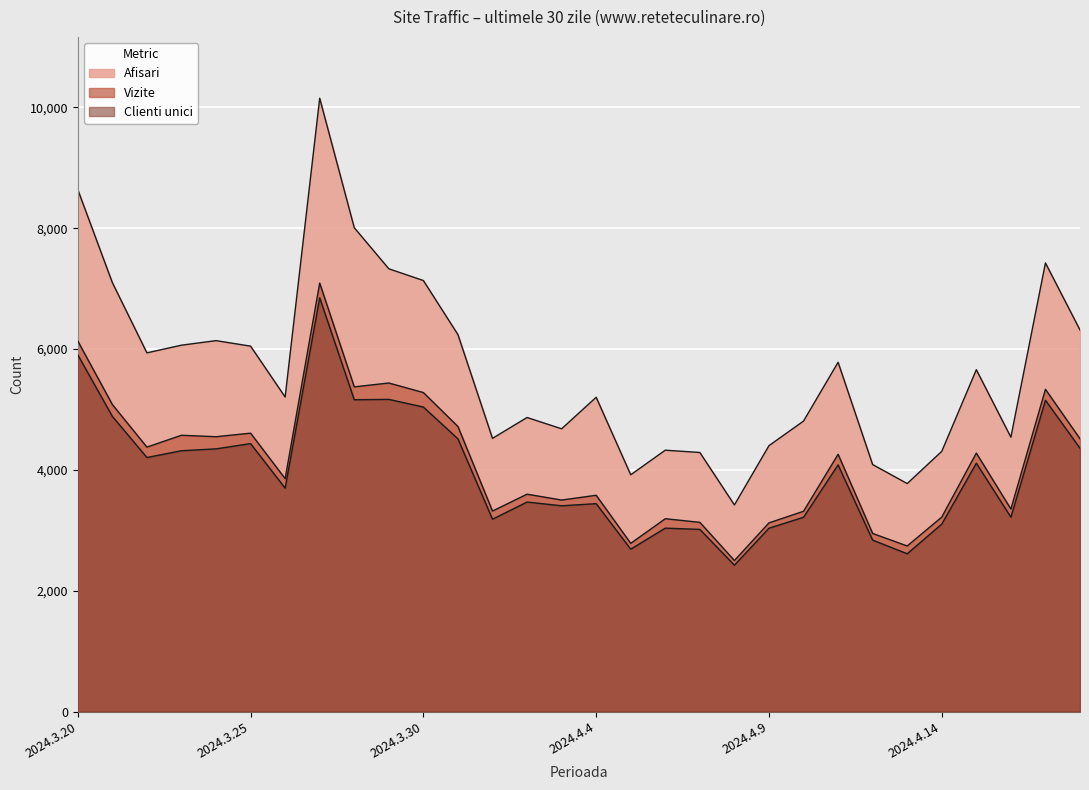

List the series in order of their peak value, lowest first.

Clienti unici, Vizite, Afisari